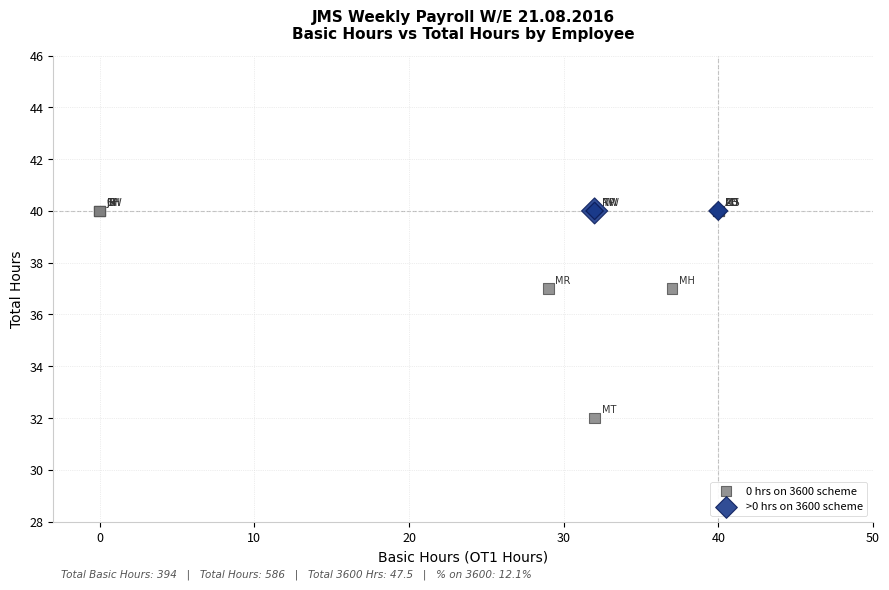

Which series contains the lowest Y value?

0 hrs on 3600 scheme